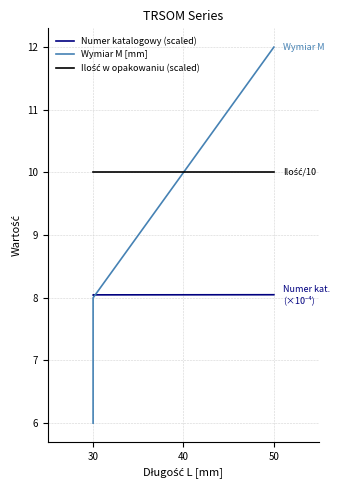

What is the lowest value of the Ilość w opakowaniu (scaled) series?

10.0